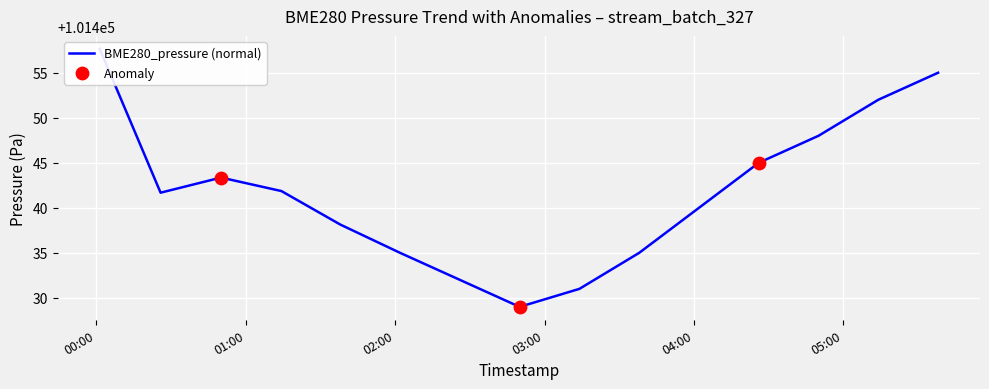

Approximately how many times larger is the value at 2023/01/20 00:01:24 compared to 2023/01/20 04:26:00?

1.0